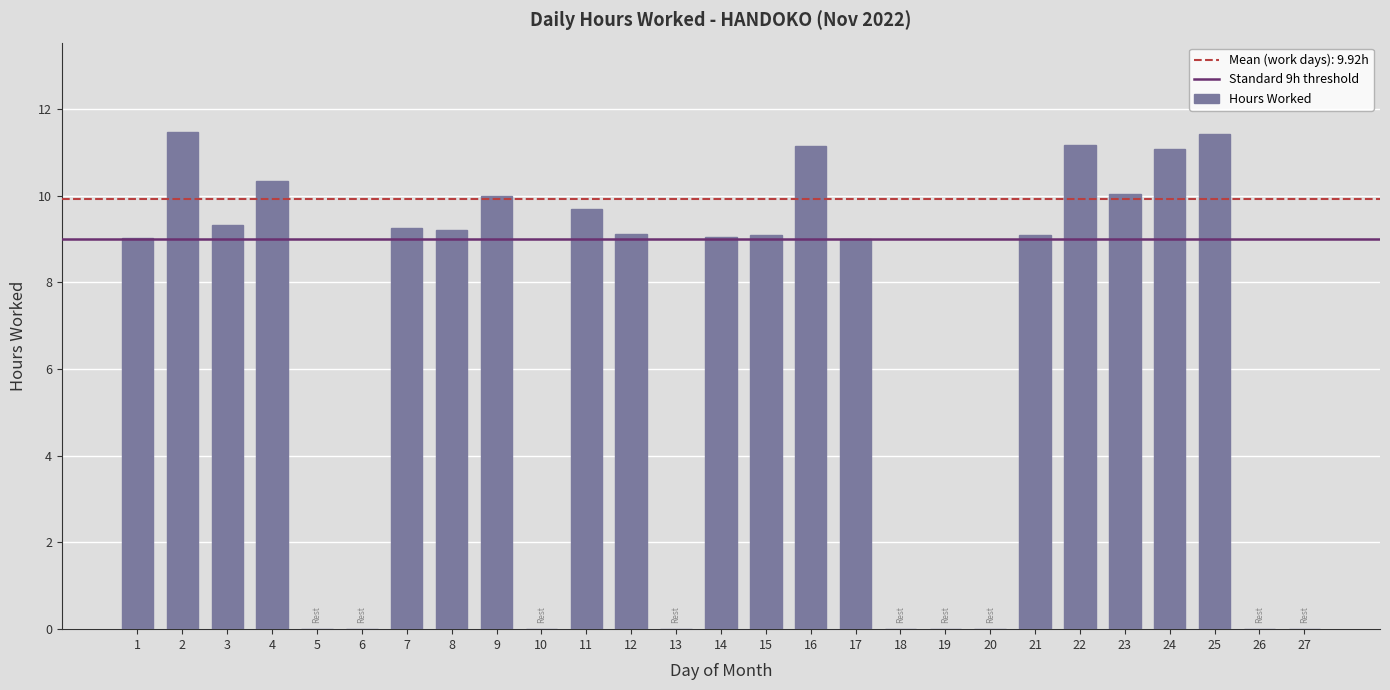

True or false: the data shows 7.8 at 5.

False